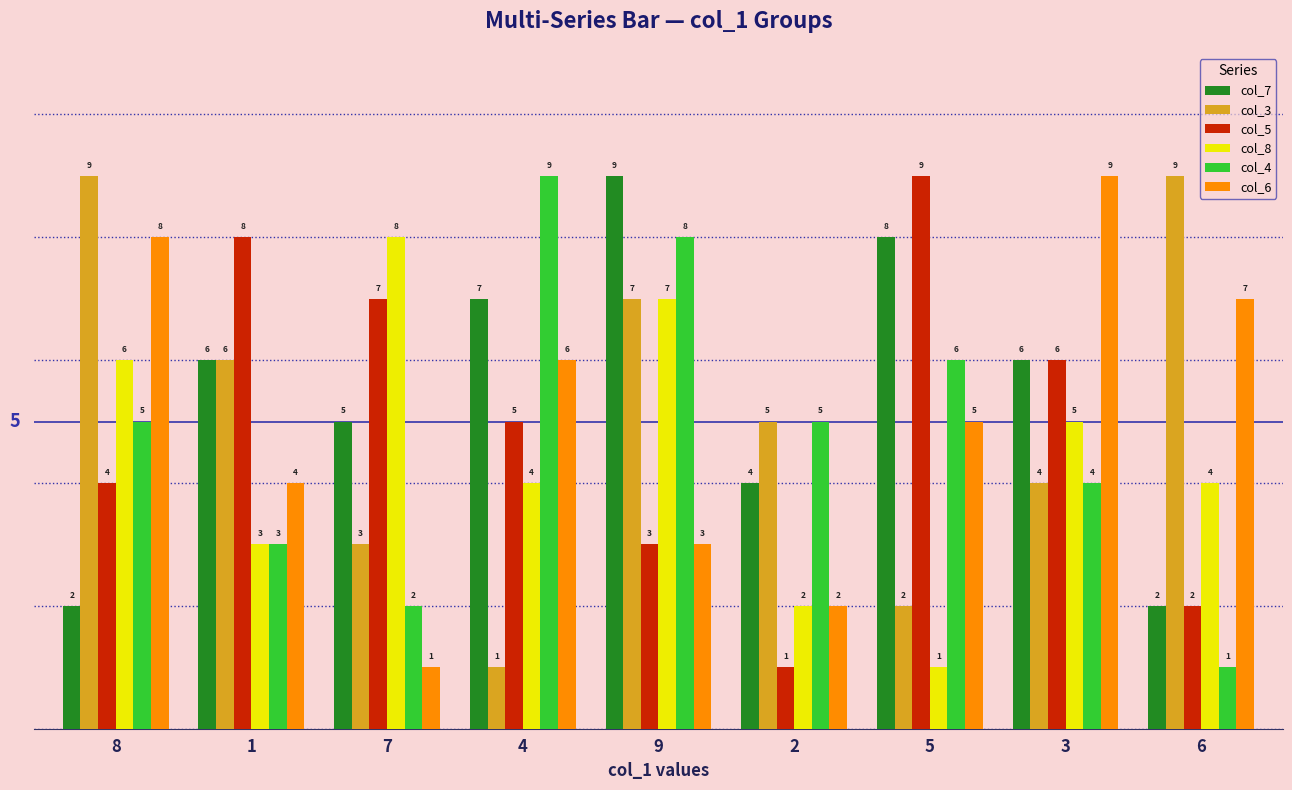

Which series has the largest total across all categories?

col_7